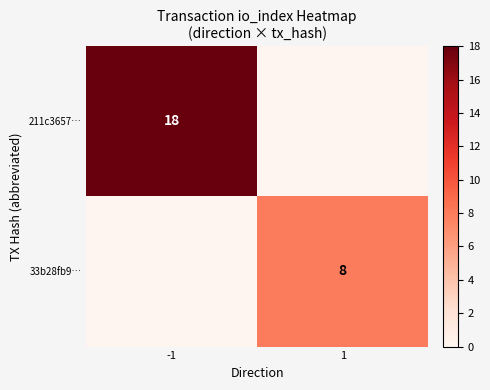

True or false: 33b28fb9… has a value of 8 at 1.

True